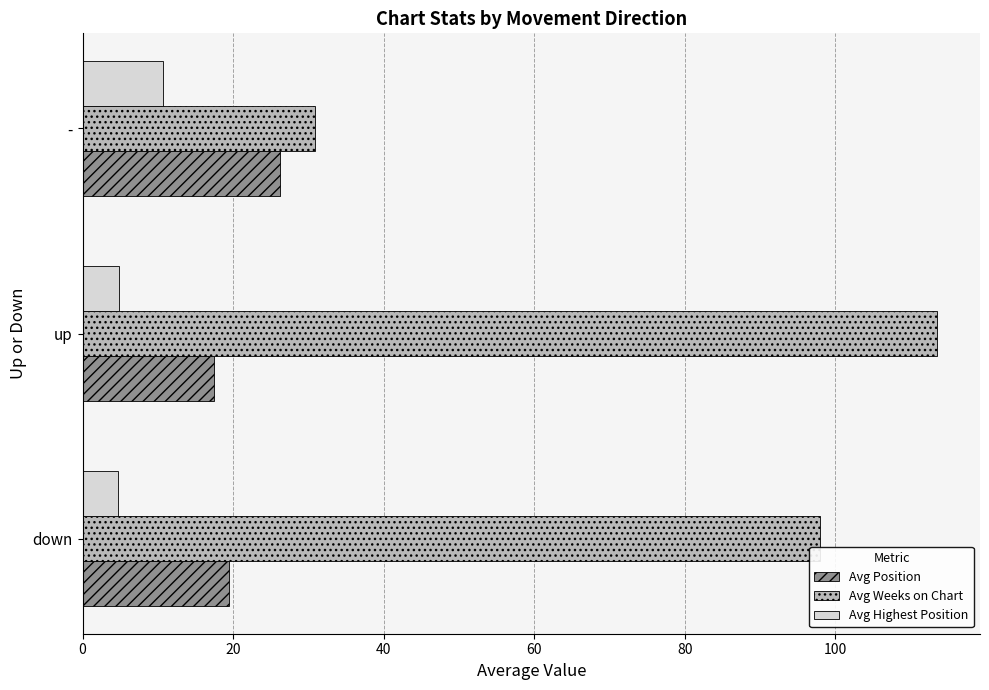

What is the minimum value for Avg Highest Position?

4.8